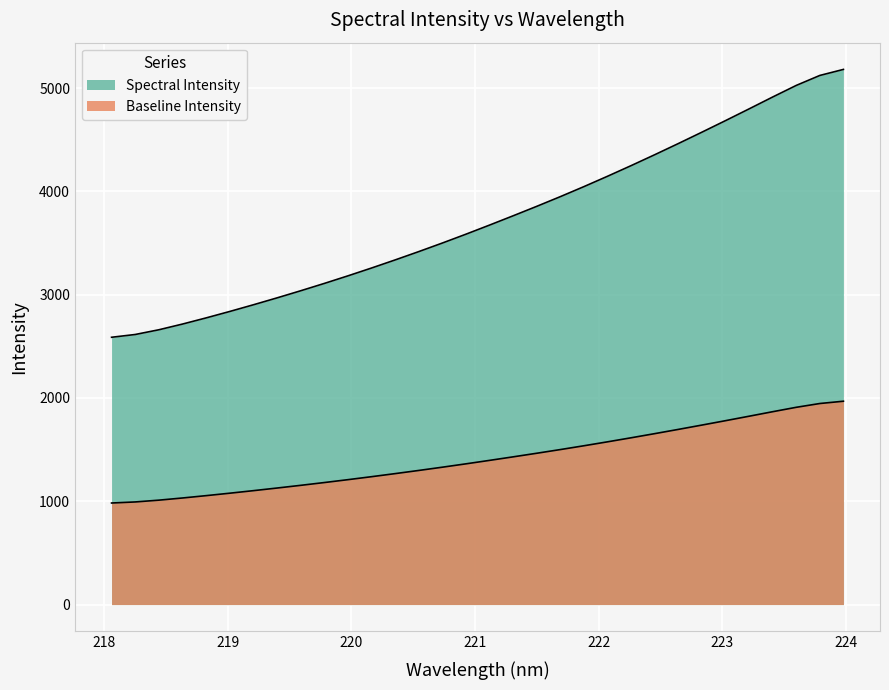

Which has a higher value, 220.9264 or 220.3533?

220.9264